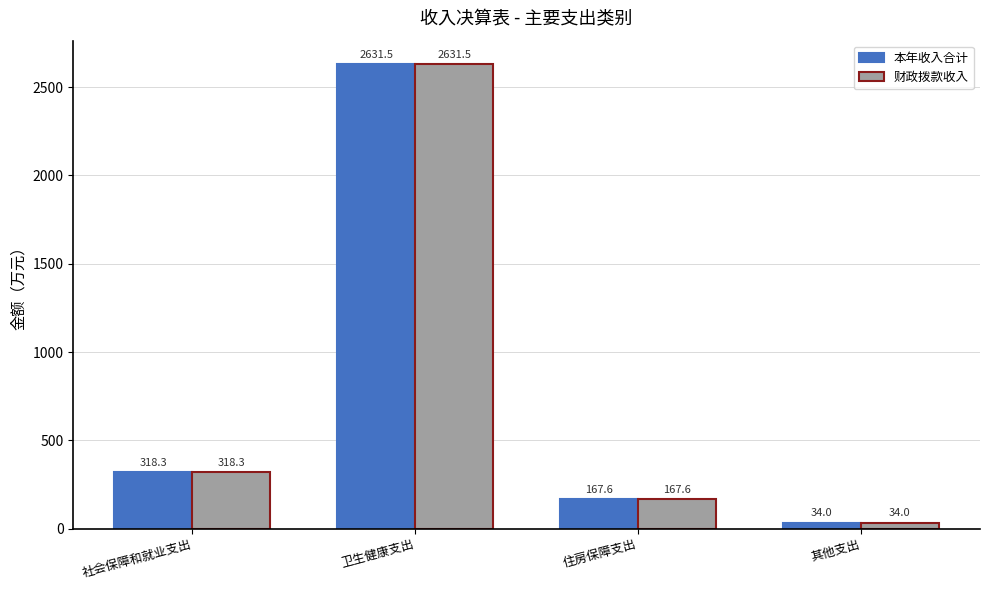

At how many categories does at least one series exceed 2142?

1